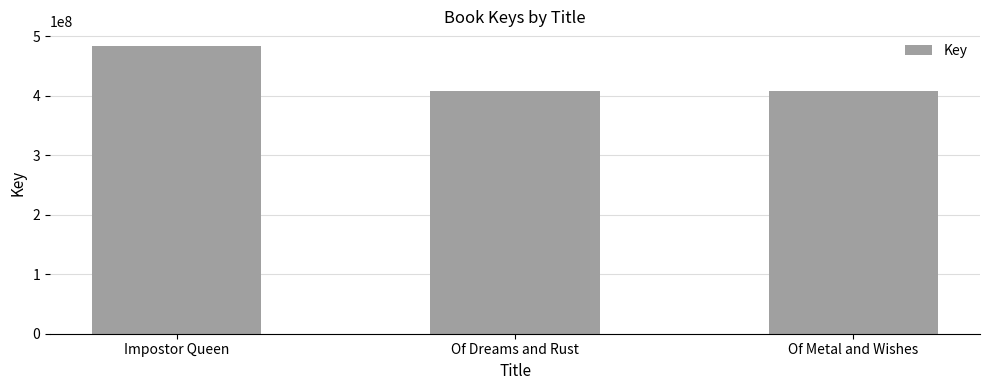

How many values are below 408503917?

1